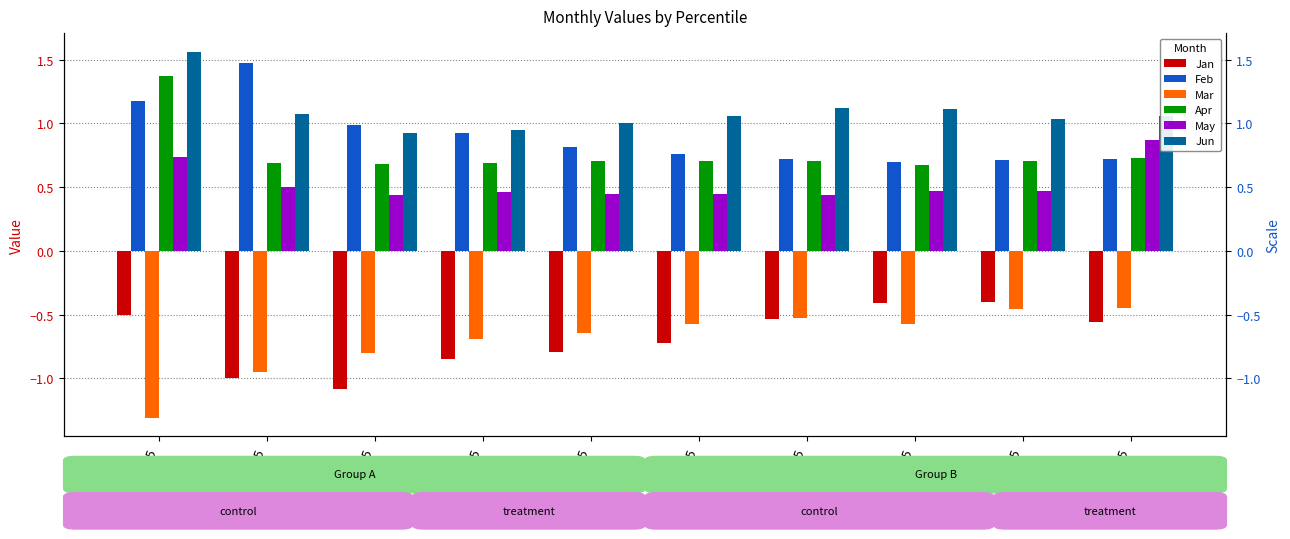

What are all the series names shown in the legend?

Jan, Feb, Mar, Apr, May, Jun